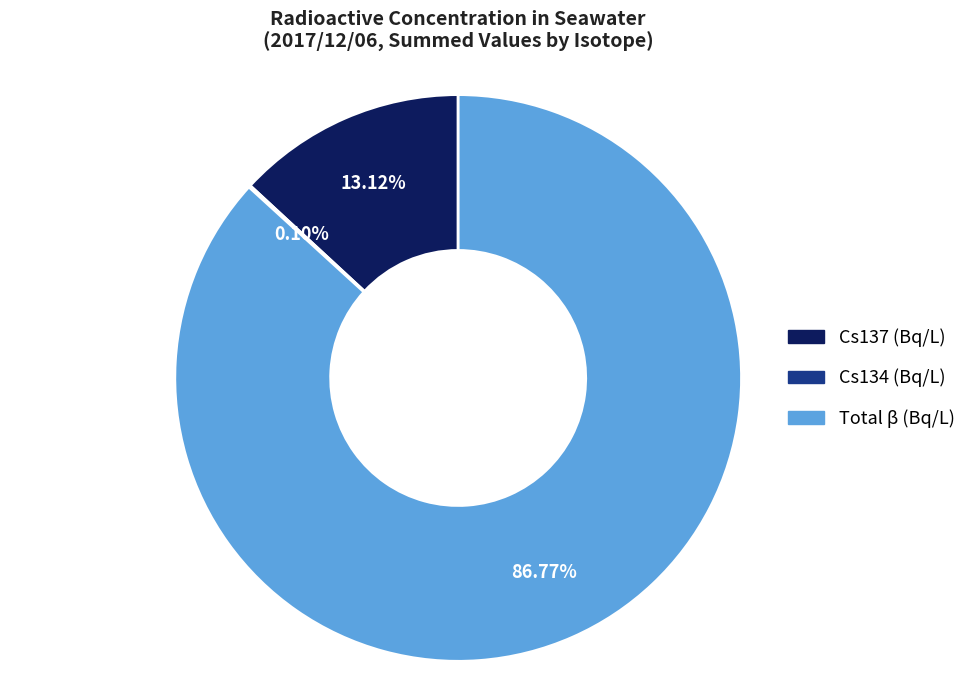

What is the ratio of the value at Total β (Bq/L) to the value at Cs137 (Bq/L)?

6.6